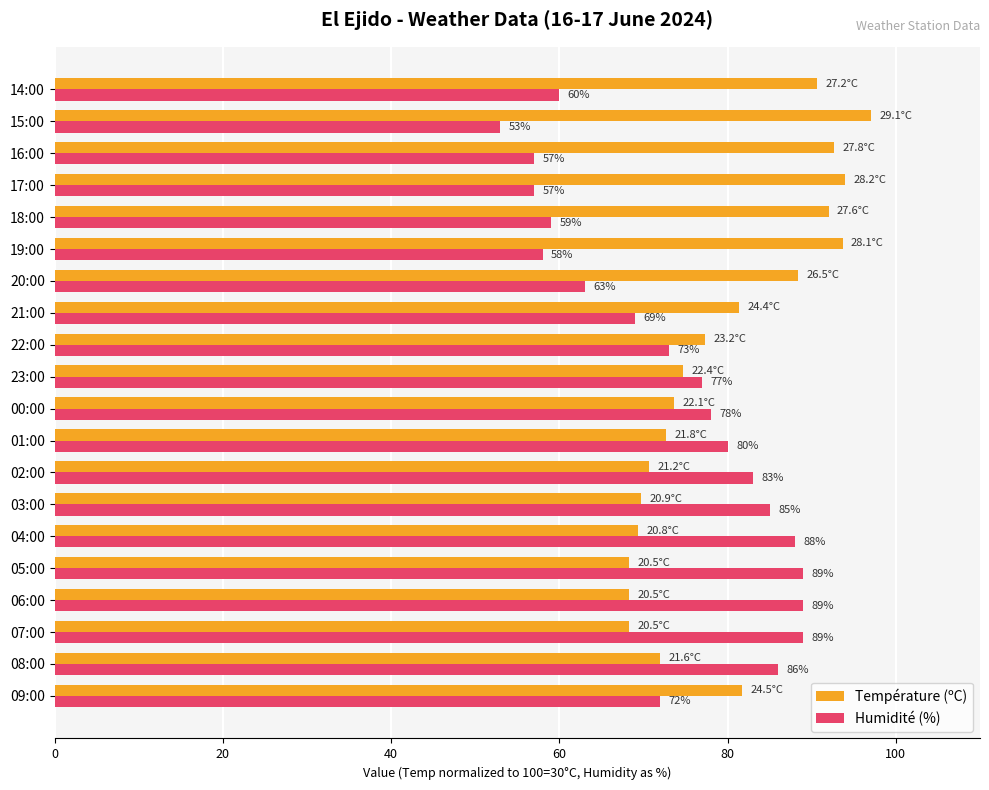

What is the average value of the Température (ºC) series?

79.8